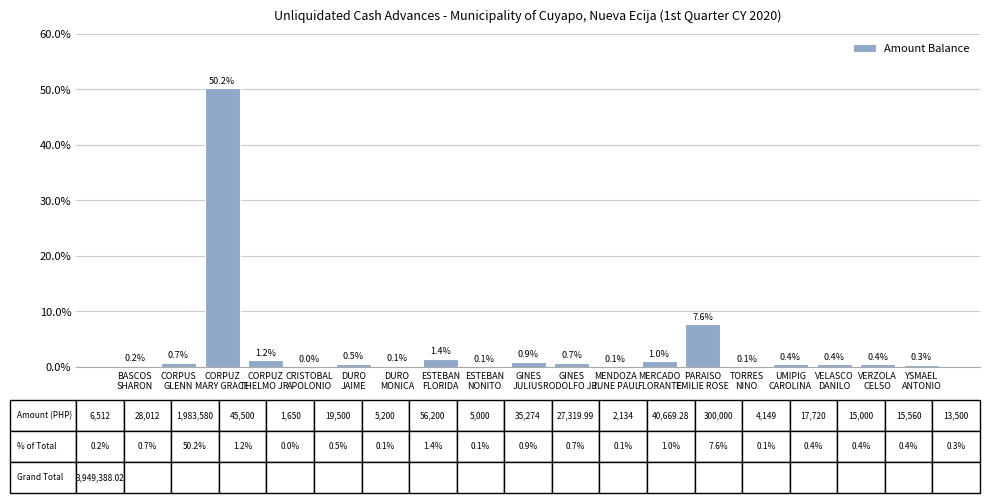

What is the sum of the values at GINES
JULIUS and CORPUS
GLENN?

1.6